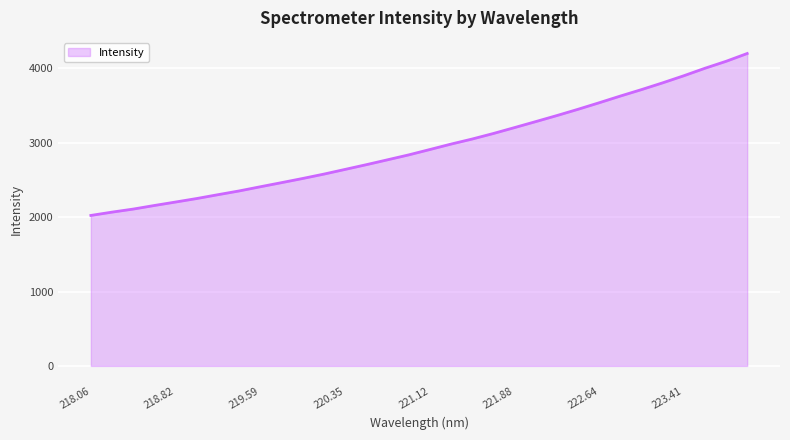

What is the difference between the maximum and minimum values?

2176.6